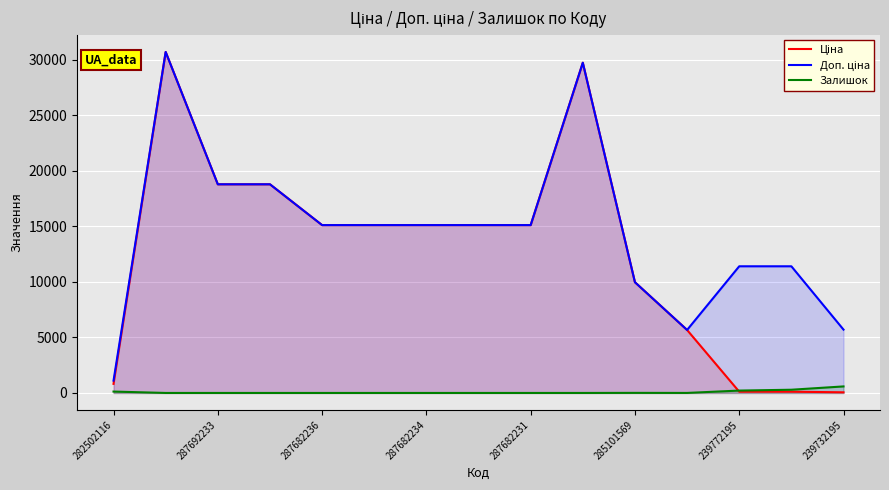

How many times do Ціна and Залишок cross each other?

1